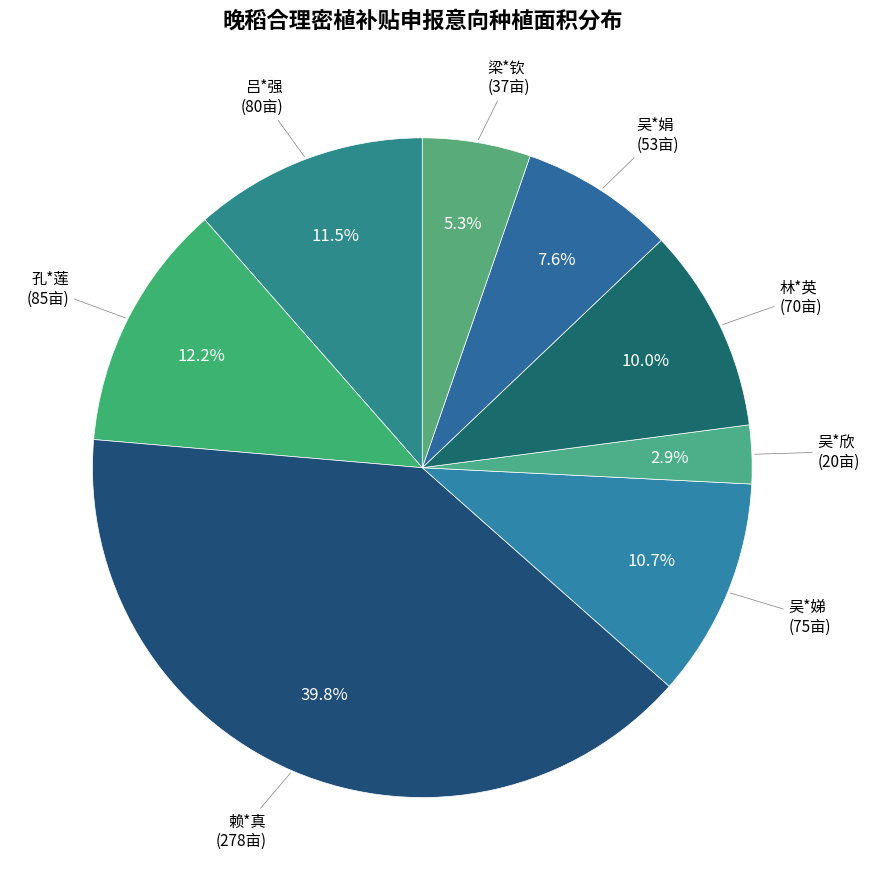

Does any single category account for the majority?

No